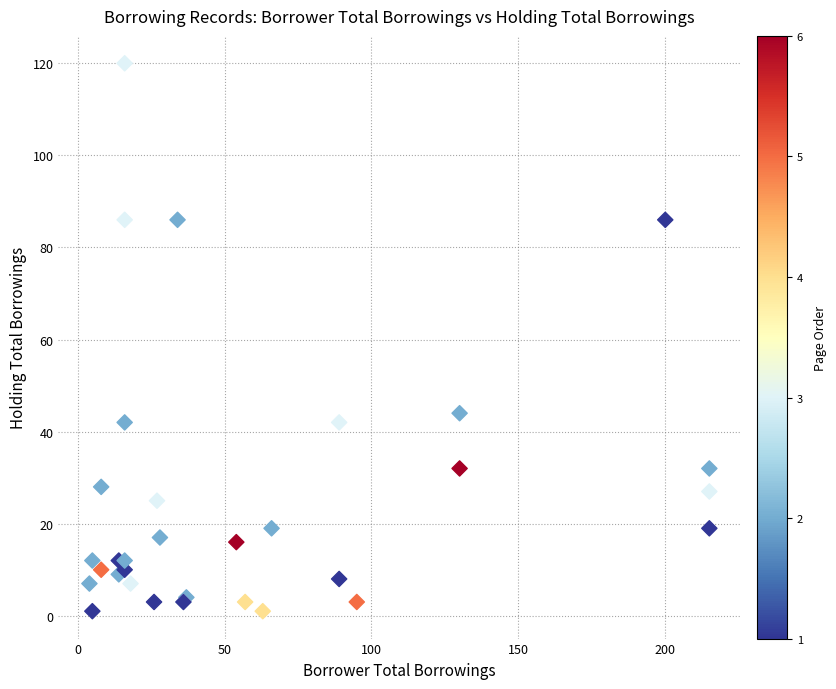

What Y value in the scatter plot is closest to 60?

44